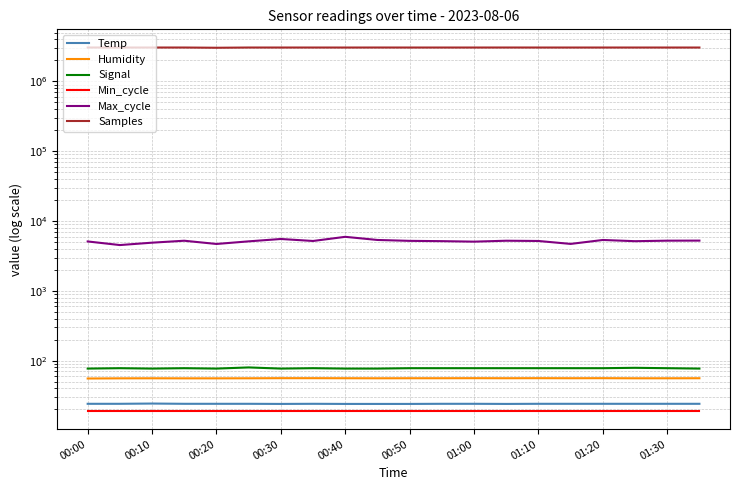

List the series in order of their peak value, highest first.

Samples, Max_cycle, Signal, Humidity, Temp, Min_cycle